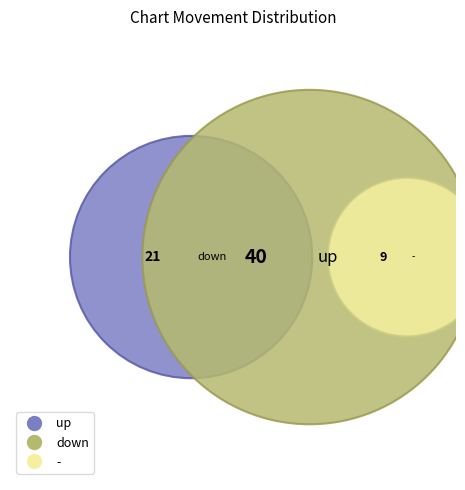

Between up and -, which is larger?

up